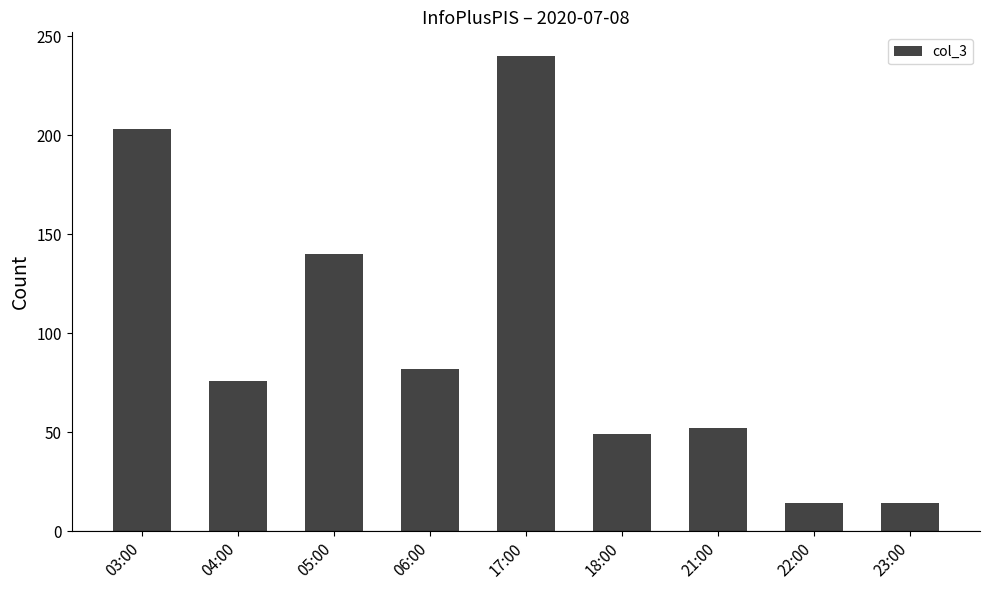

What is the change in value from 05:00 to 06:00?

-58